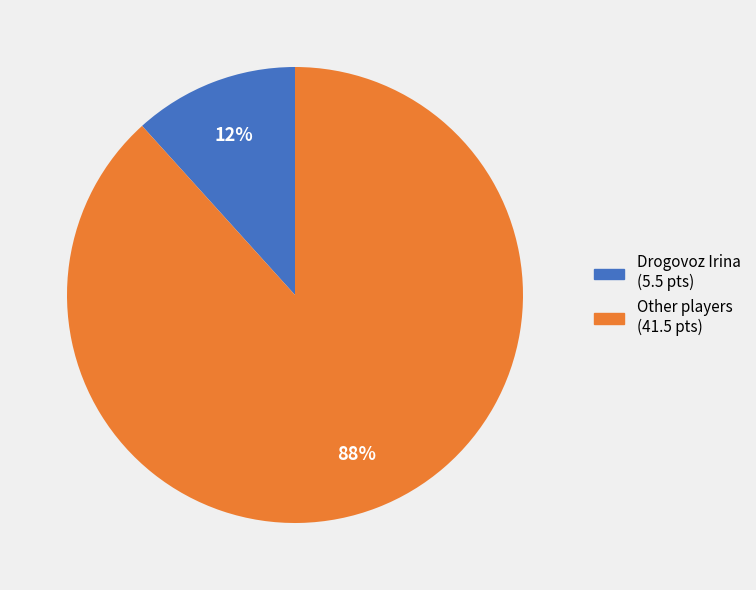

How many segments does this pie chart have?

2